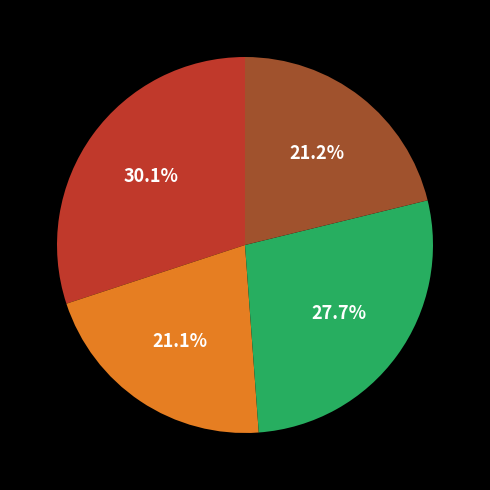

Is there a majority slice in this chart?

No